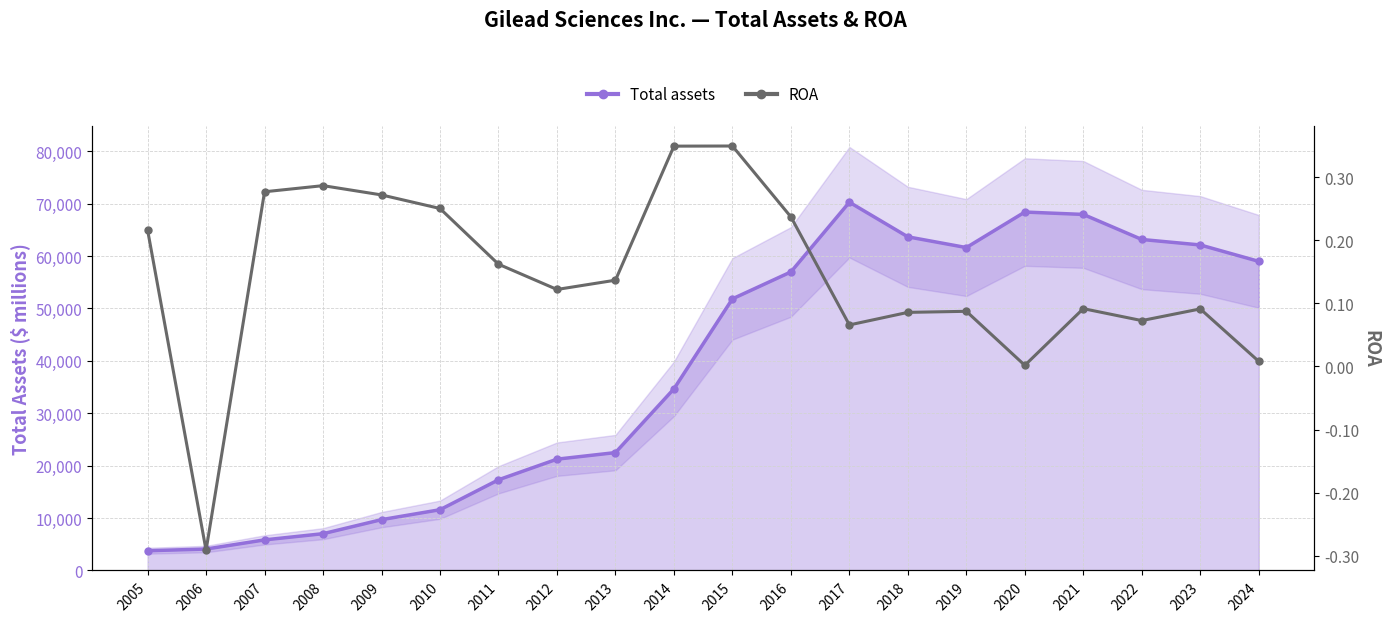

What is the maximum value shown in the chart?

0.3